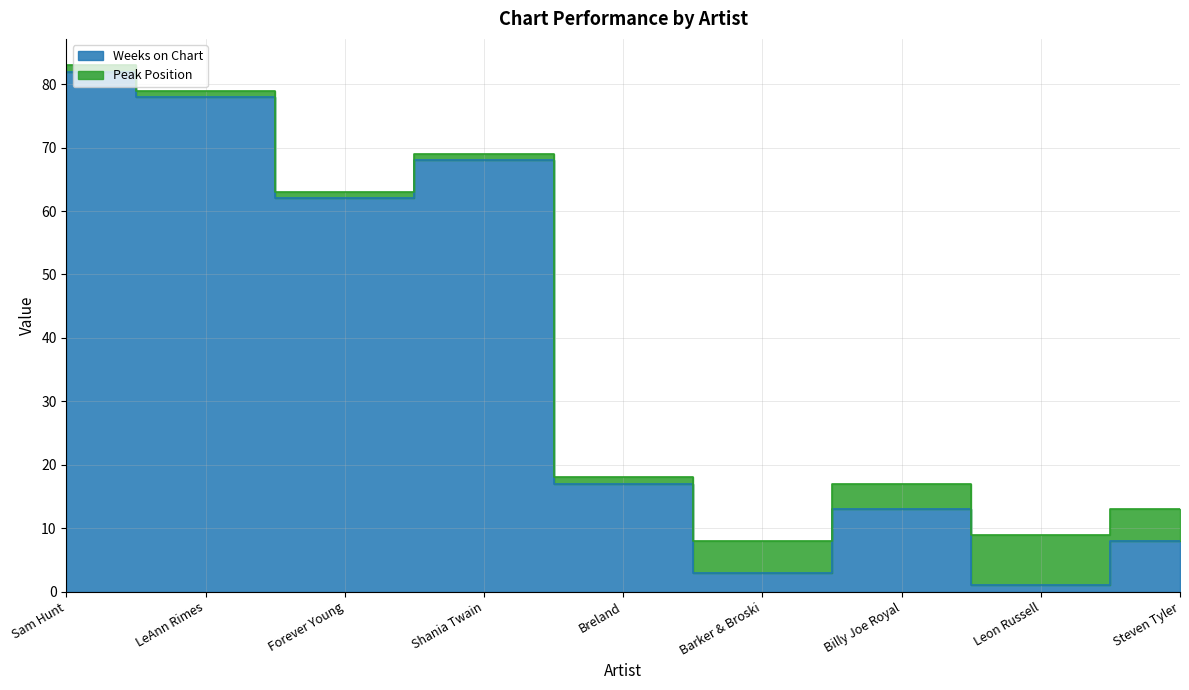

Count the number of values greater than 17.

4